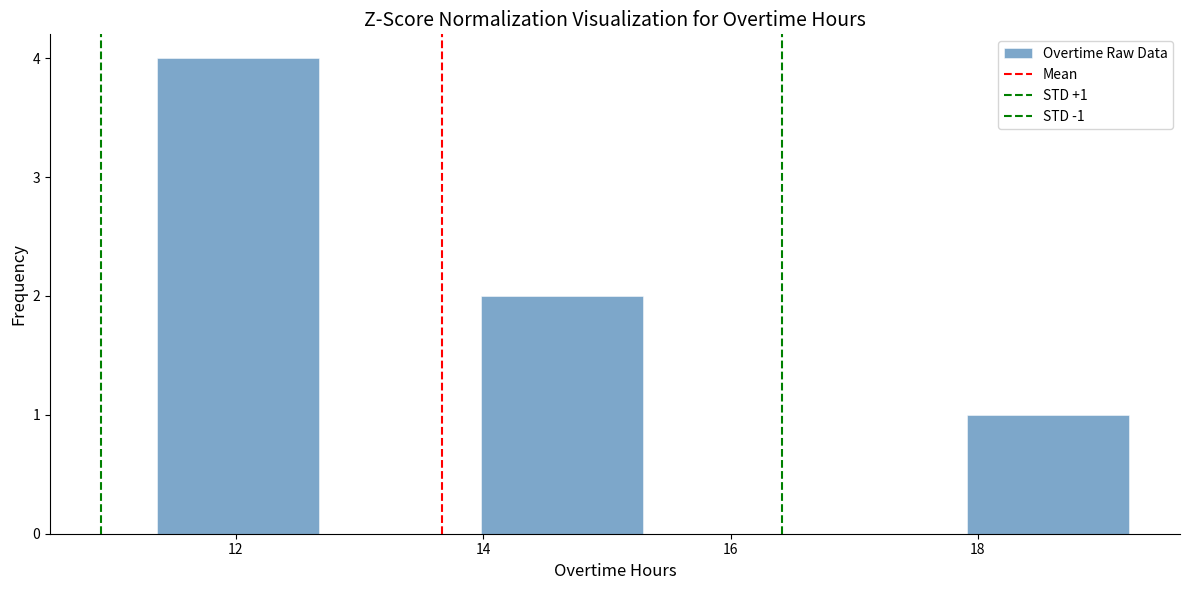

Over which range of the x-axis is the bar tallest?

11.4 to 12.6